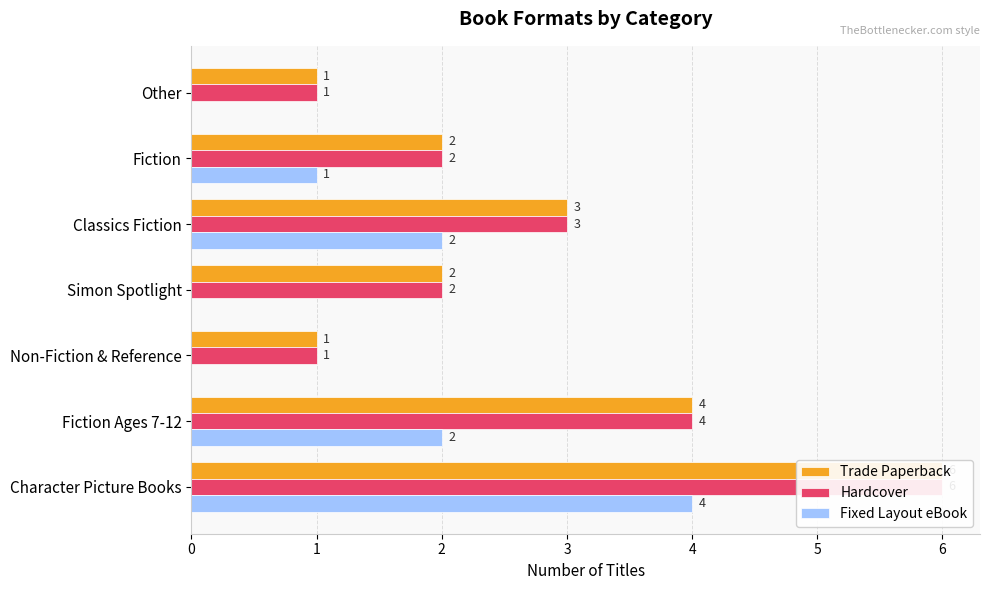

How many categories are shown in the chart?

7